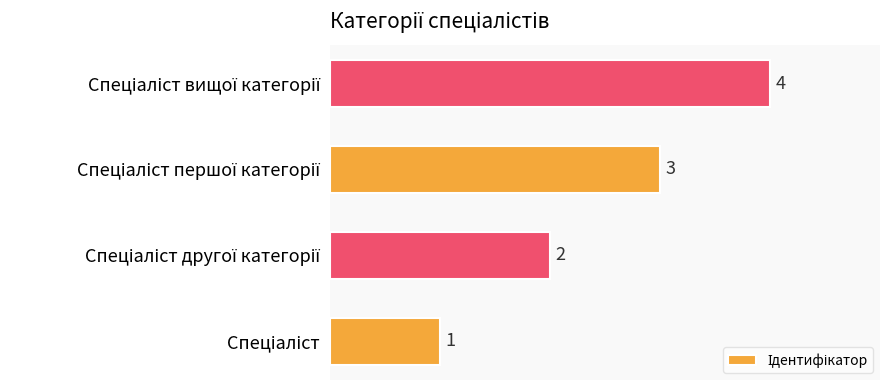

How many values are between 2 and 4?

3